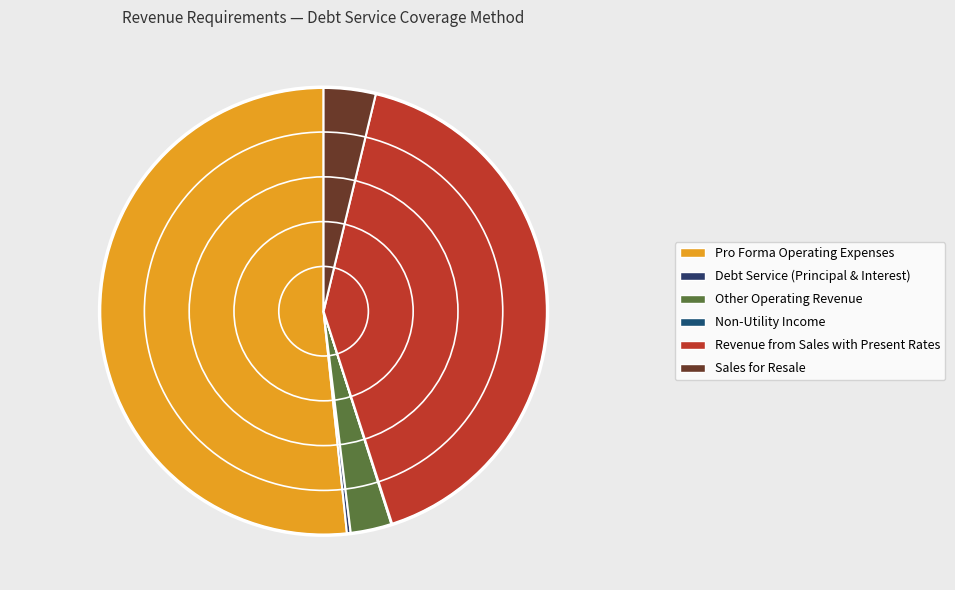

Is Pro Forma Operating Expenses the majority of the pie?

Yes